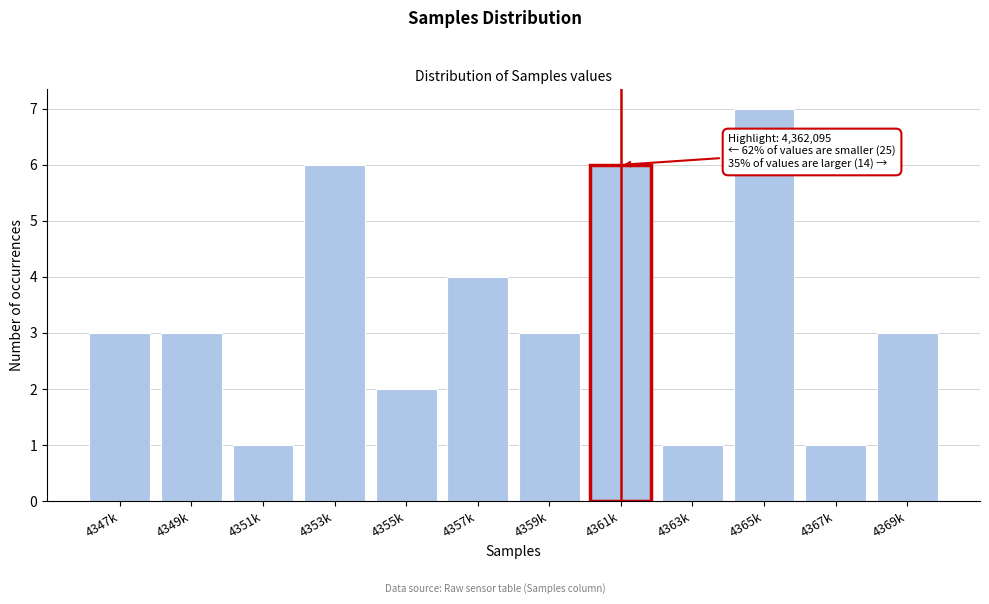

Reading right to left, what are all the values shown in this chart?

3	1	7	1	6	3	4	2	6	1	3	3